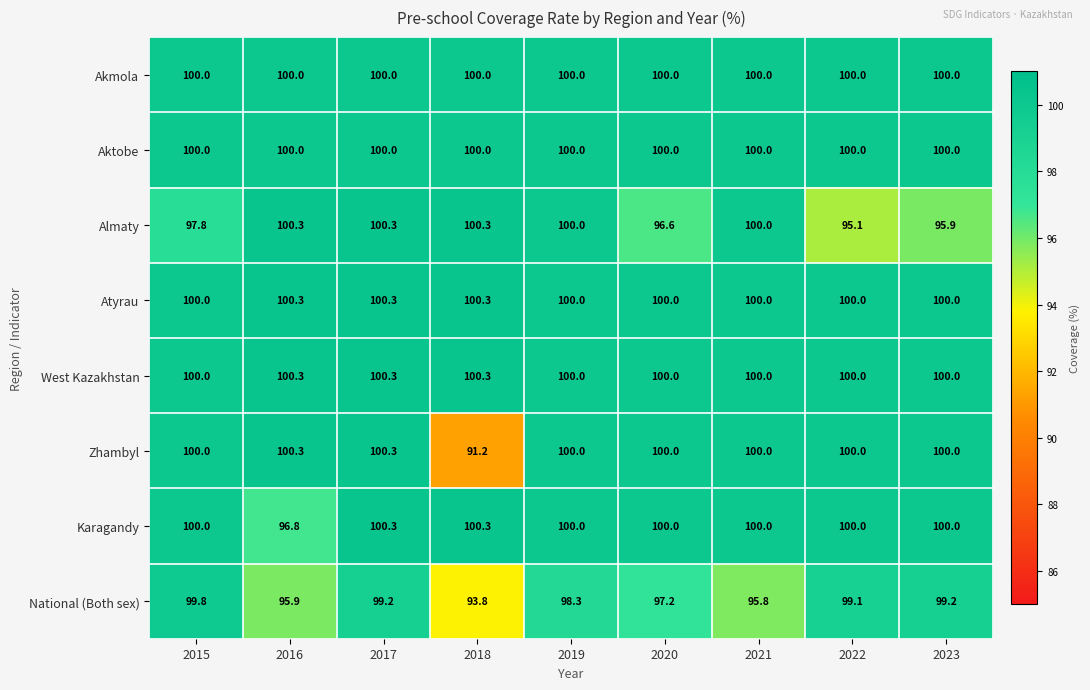

What is the difference between the highest and lowest values at 2022?

4.9